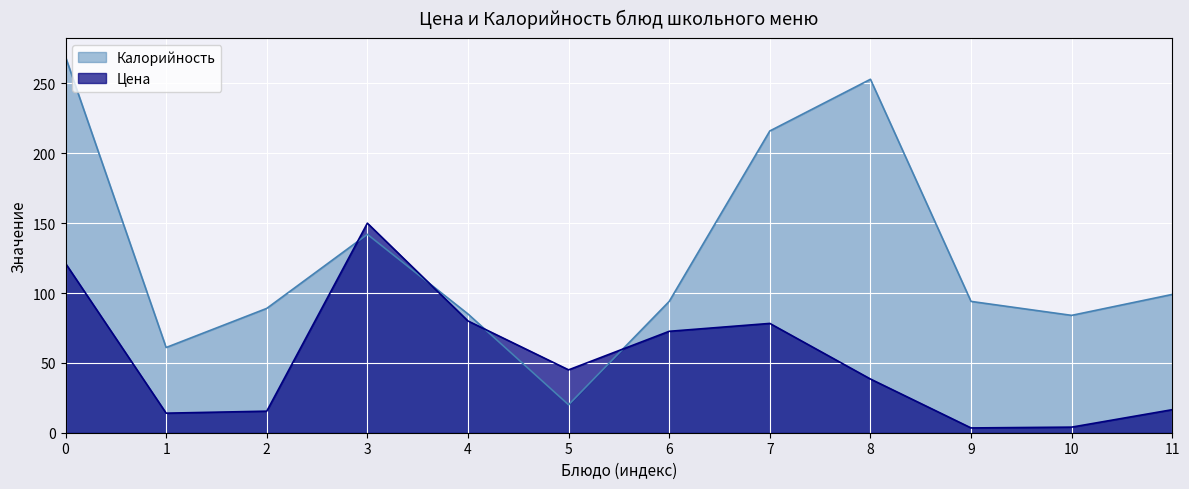

At which category is the sum across all series the highest?

0